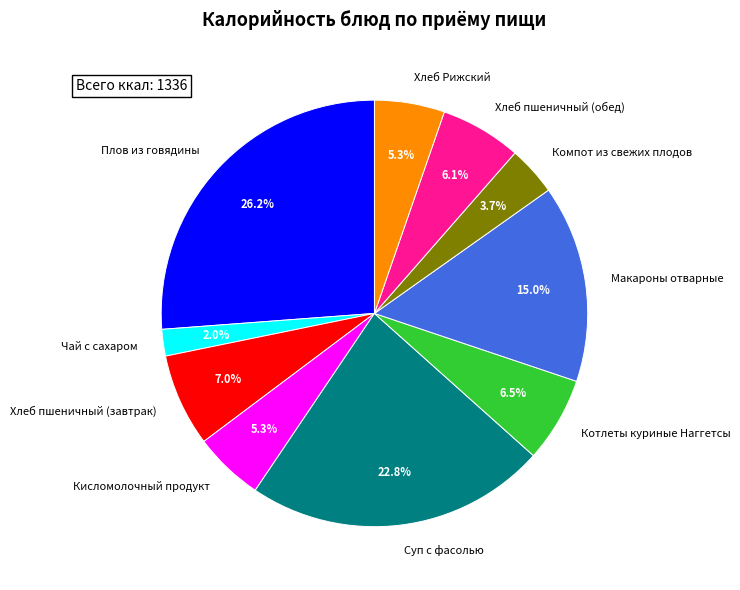

How many segments does this pie chart have?

10